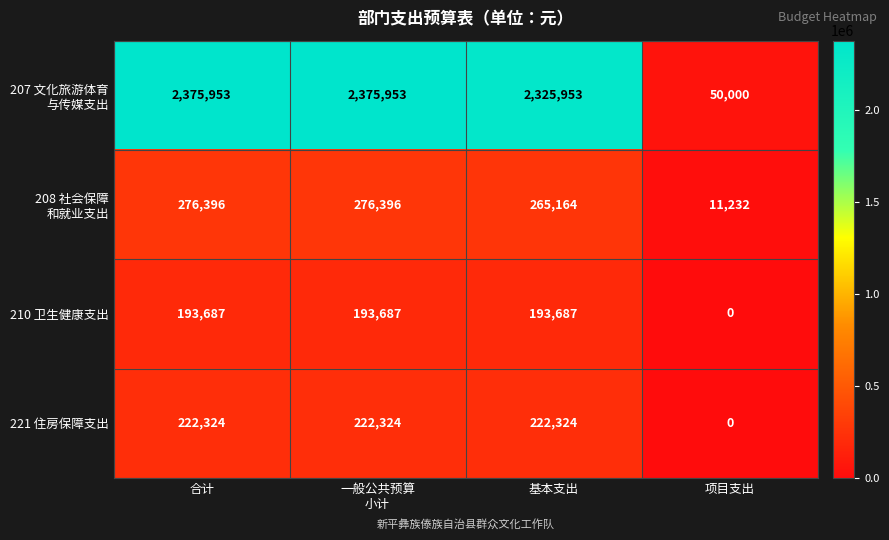

The value of 210 卫生健康支出 at 项目支出 is 0. True or false?

True